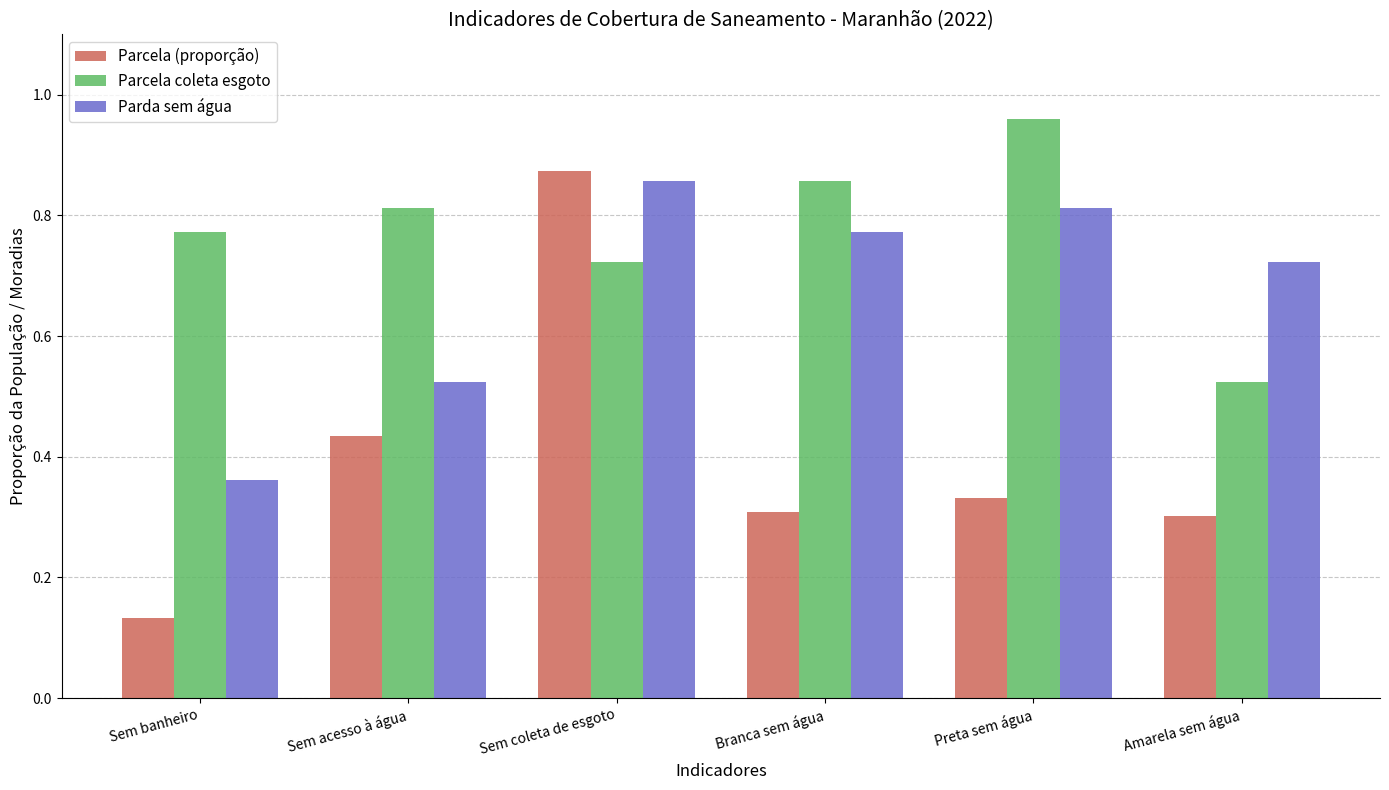

How many data points does each series have?

6